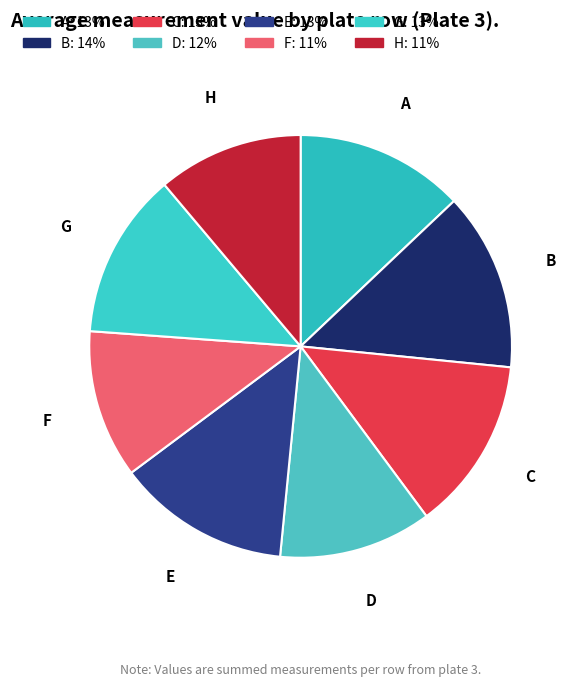

The F slice represents 11% of the pie. True or false?

True